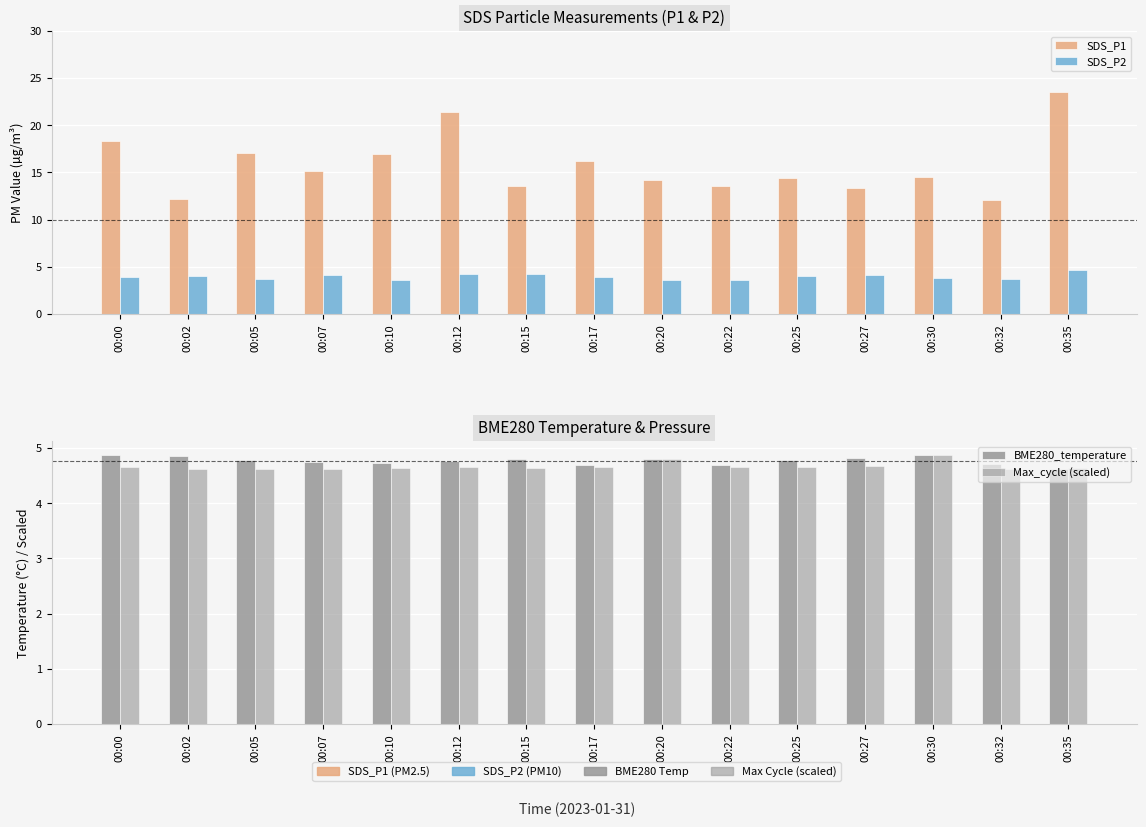

Rank the series at 00:27 from lowest to highest value.

SDS_P2, Max_cycle (scaled), BME280_temperature, SDS_P1